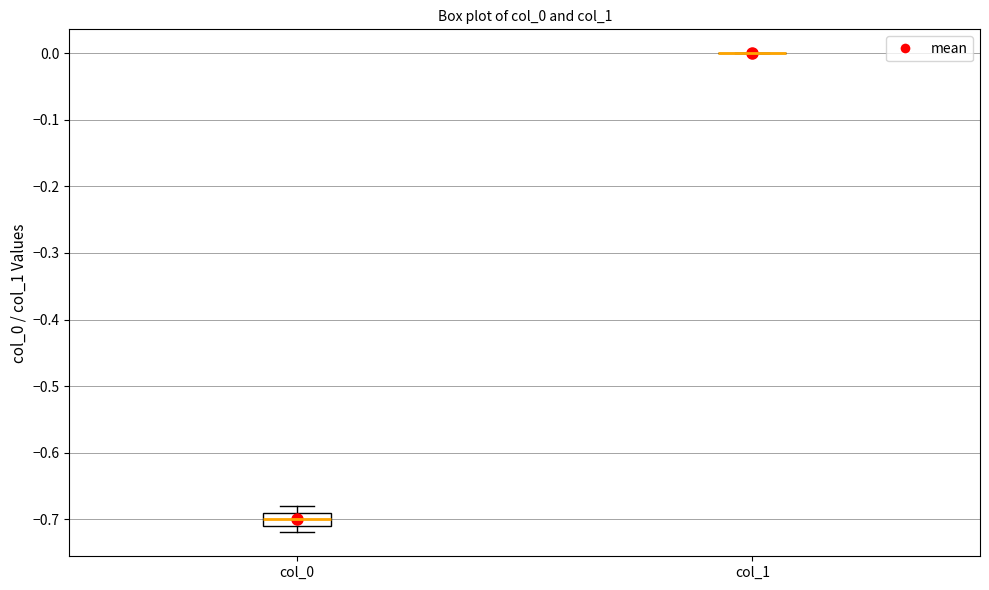

Where is the lower edge of the box for col_0 on the y-axis? The values are not printed on the chart, so give them approximately, as read against the axis.

-0.71